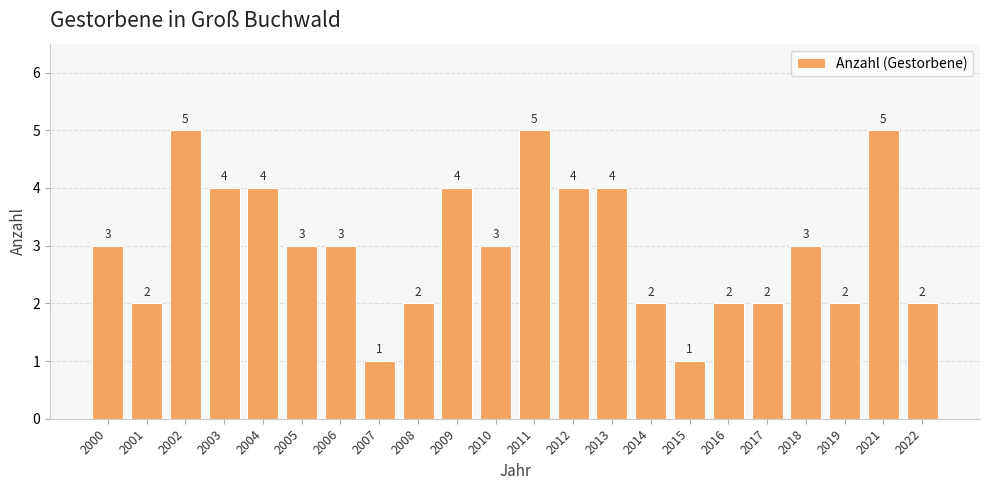

What is the sum of all values?

66